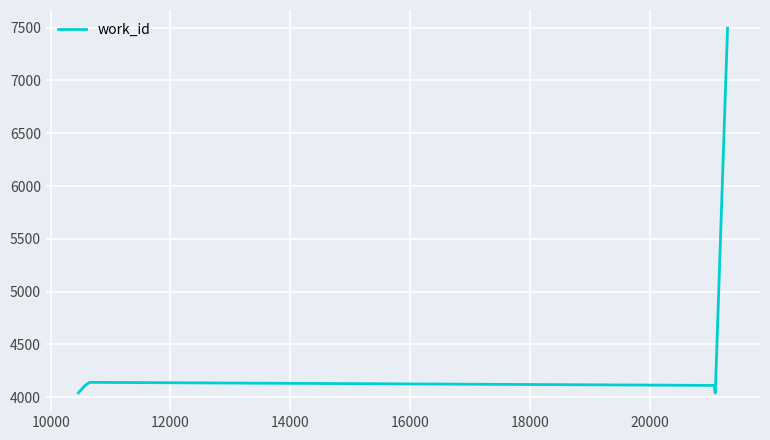

What is the greatest value displayed?

7495